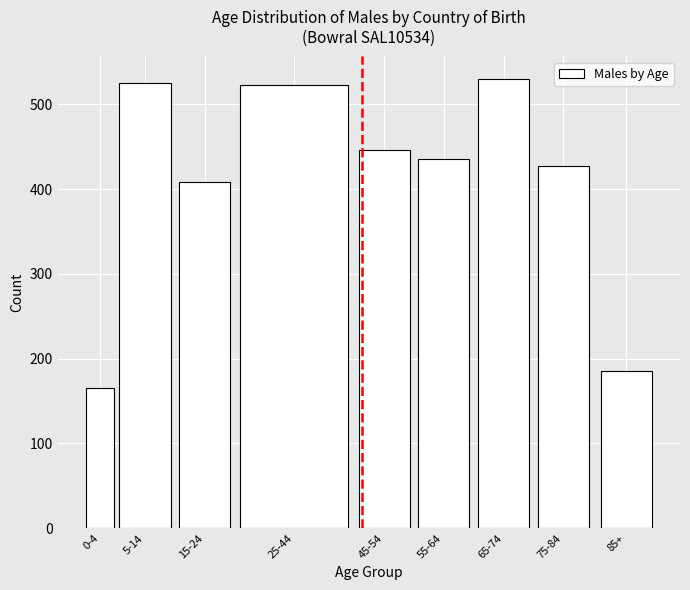

What is the difference between the second highest and second lowest values?

339